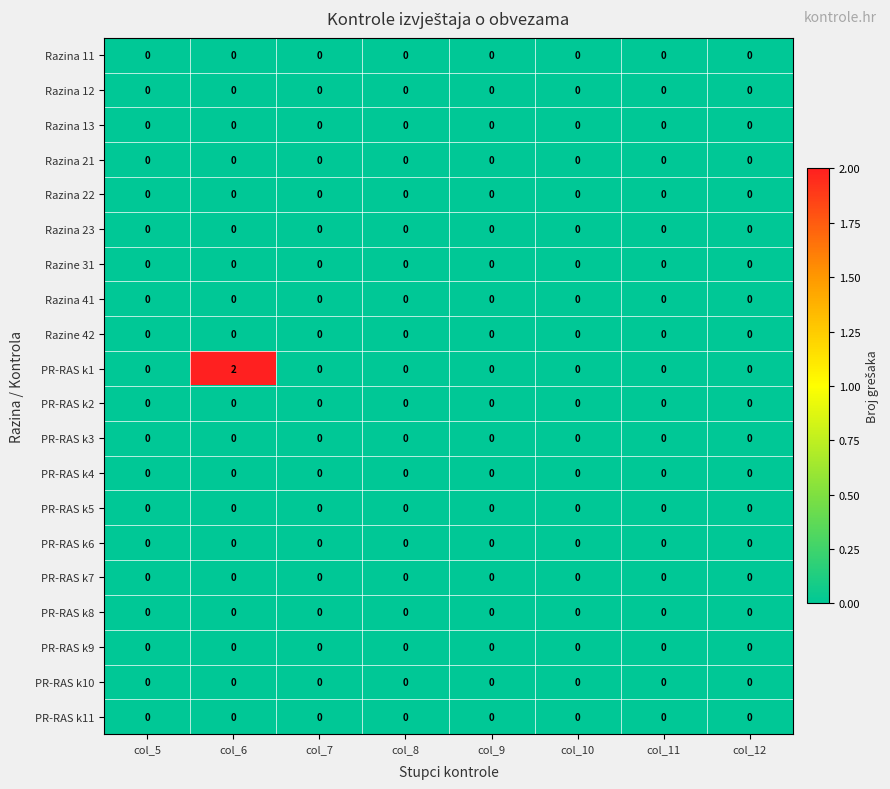

Which series has the largest range (max minus min)?

PR-RAS k1